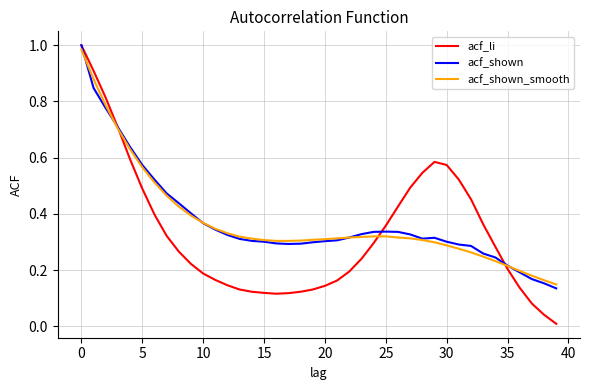

What are all the series names shown in the legend?

acf_li, acf_shown, acf_shown_smooth